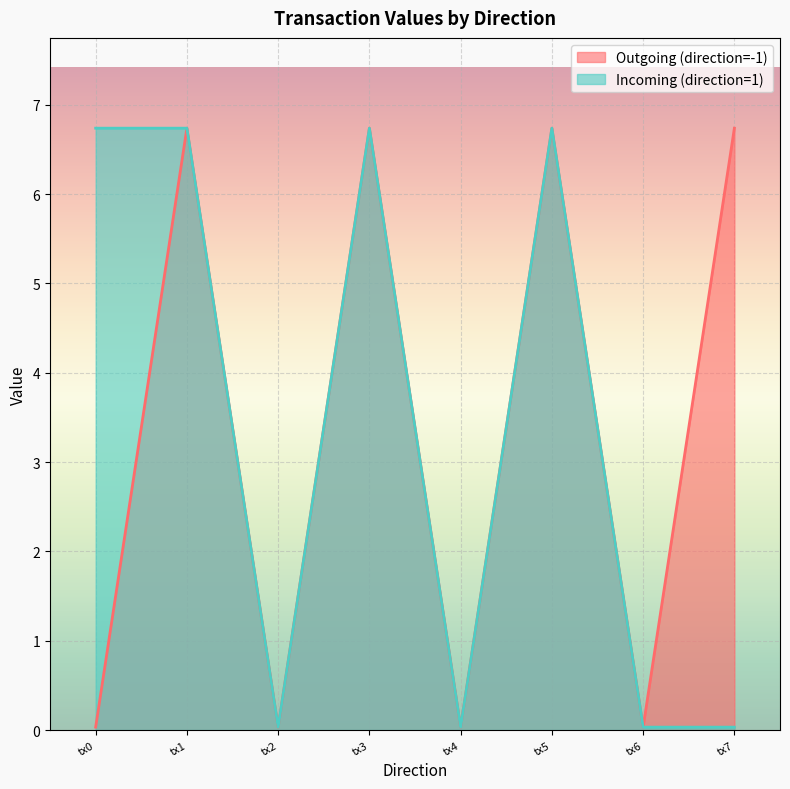

What is the highest value of the Incoming (direction=1) series?

6.7